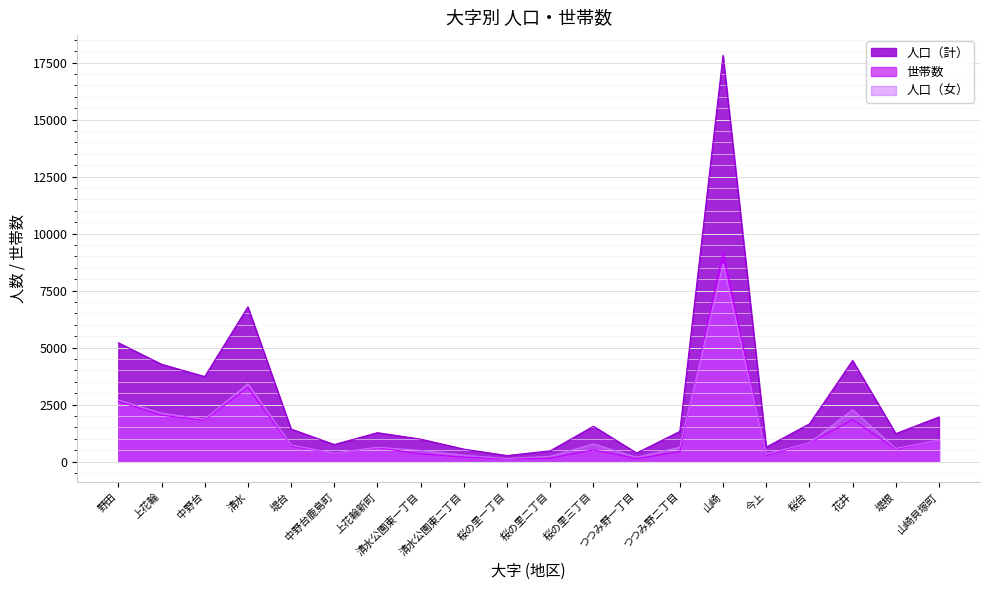

Between which two adjacent categories do 人口（女） and 世帯数 first intersect?

つつみ野二丁目 and 山崎